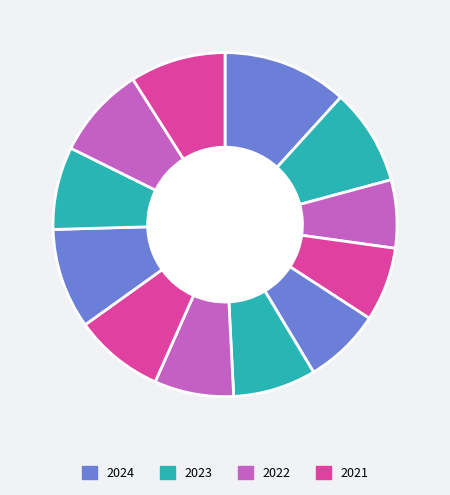

How many slices are in this pie chart?

12